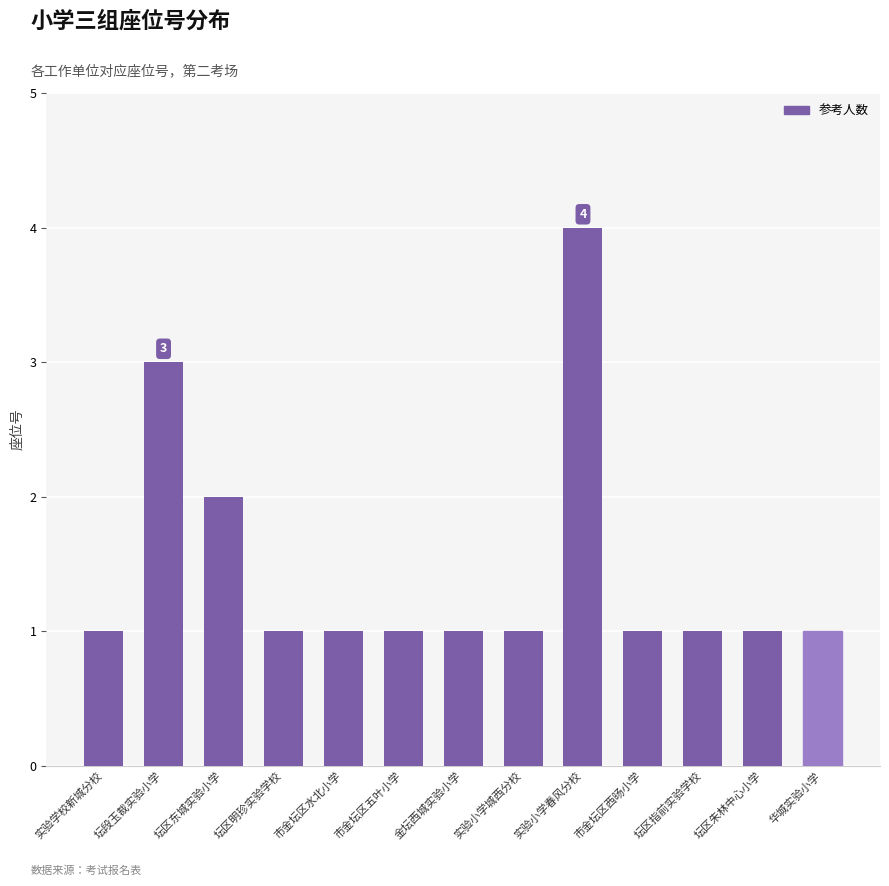

What is the label of the 9th bar from the right?

市金坛区水北小学